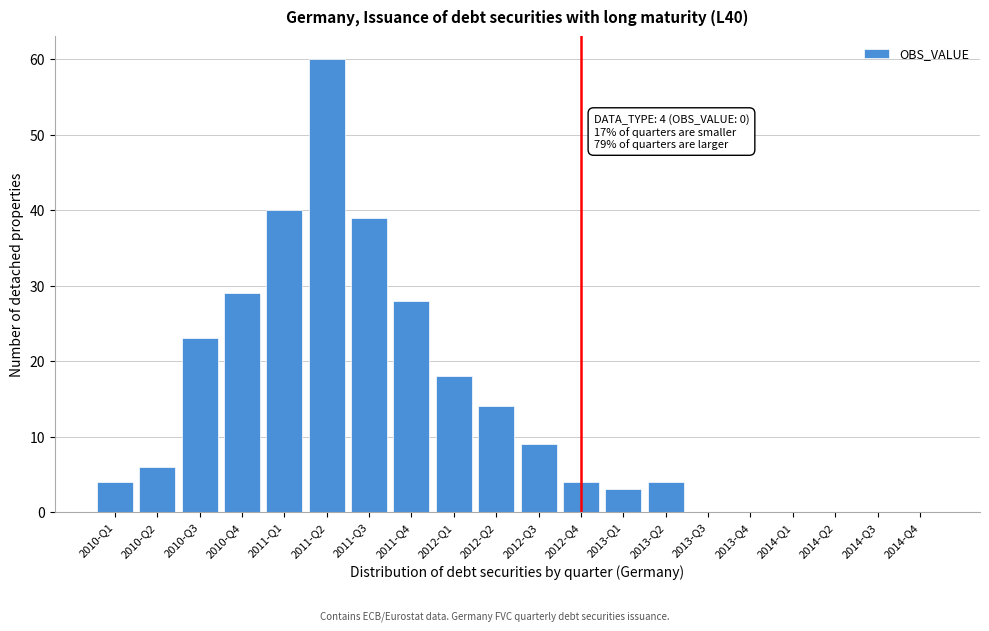

Reading right to left, extract all data points from this chart.

2014-Q4=0	2014-Q3=0	2014-Q2=0	2014-Q1=0	2013-Q4=0	2013-Q3=0	2013-Q2=4	2013-Q1=3	2012-Q4=4	2012-Q3=9	2012-Q2=14	2012-Q1=18	2011-Q4=28	2011-Q3=39	2011-Q2=60	2011-Q1=40	2010-Q4=29	2010-Q3=23	2010-Q2=6	2010-Q1=4